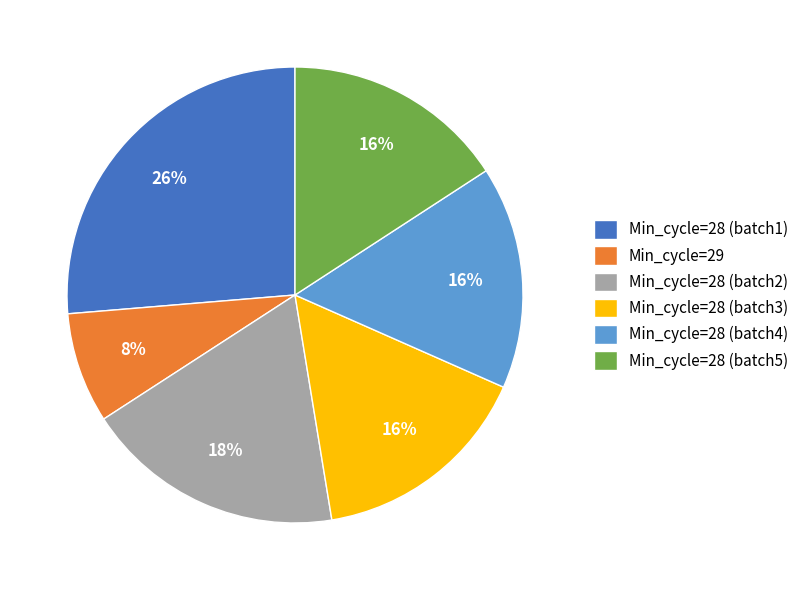

Is it true that Min_cycle=28 (batch4) is 16% of the pie?

True